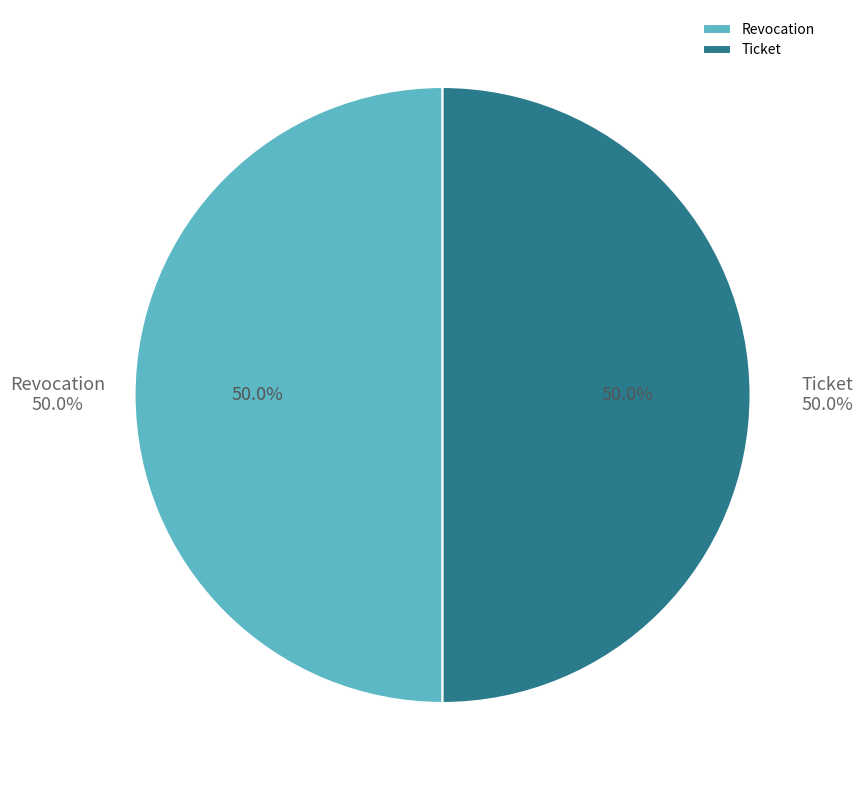

What is the largest slice in the pie chart?

Revocation